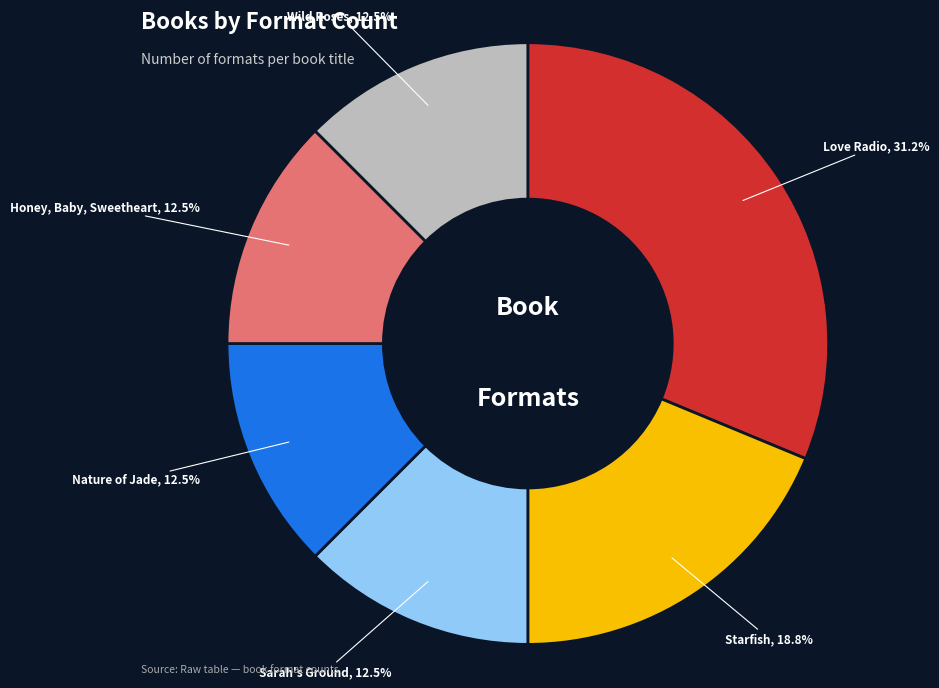

Does any single category account for the majority?

No